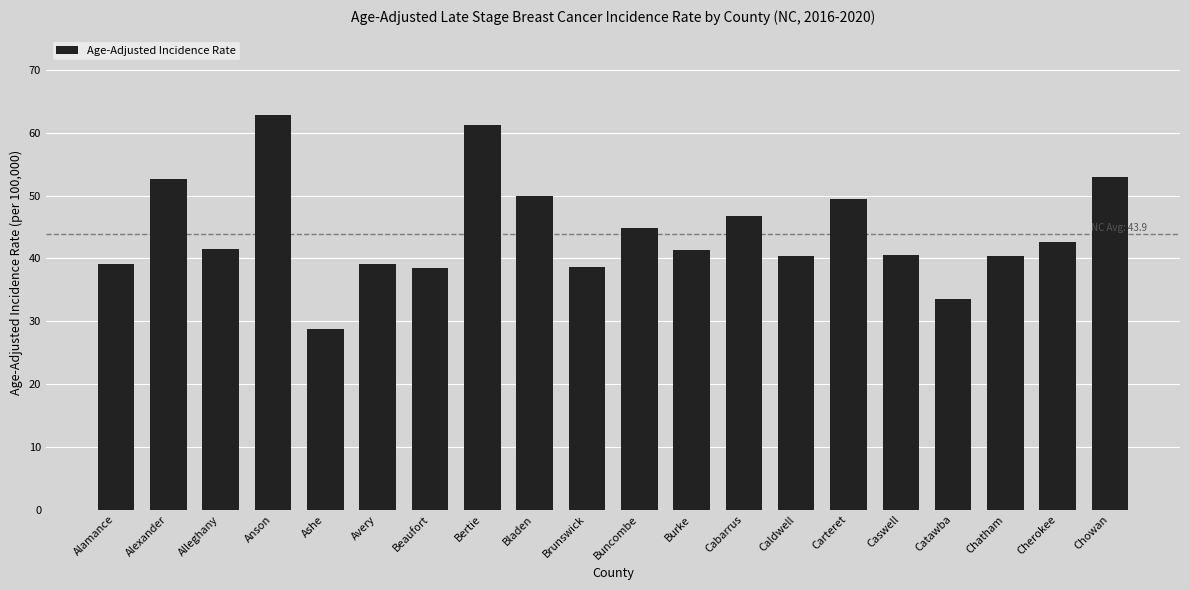

Which category has the lowest value across all series?

Ashe